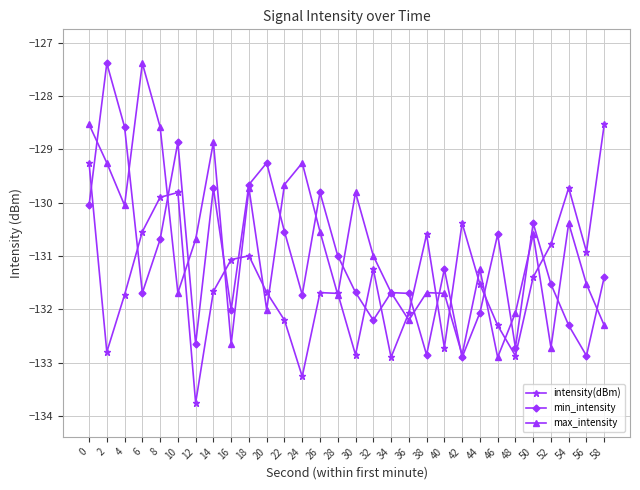

Reading right to left, extract all data points from this chart.

intensity(dBm): 58=-128.5	56=-130.9	54=-129.7	52=-130.8	50=-131.4	48=-132.9	46=-132.3	44=-131.5	42=-130.4	40=-132.7	38=-130.6	36=-132.1	34=-132.9	32=-131.2	30=-132.9	28=-131.7	26=-131.7	24=-133.3	22=-132.2	20=-131.7	18=-131.0	16=-131.1	14=-131.7	12=-133.8	10=-129.8	8=-129.9	6=-130.5	4=-131.7	2=-132.8	0=-129.3
min_intensity: 58=-131.4	56=-132.9	54=-132.3	52=-131.5	50=-130.4	48=-132.7	46=-130.6	44=-132.1	42=-132.9	40=-131.2	38=-132.9	36=-131.7	34=-131.7	32=-132.2	30=-131.7	28=-131.0	26=-129.8	24=-131.7	22=-130.5	20=-129.3	18=-129.7	16=-132.0	14=-129.7	12=-132.6	10=-128.9	8=-130.7	6=-131.7	4=-128.6	2=-127.4	0=-130.0
max_intensity: 58=-132.3	56=-131.5	54=-130.4	52=-132.7	50=-130.6	48=-132.1	46=-132.9	44=-131.2	42=-132.9	40=-131.7	38=-131.7	36=-132.2	34=-131.7	32=-131.0	30=-129.8	28=-131.7	26=-130.5	24=-129.3	22=-129.7	20=-132.0	18=-129.7	16=-132.6	14=-128.9	12=-130.7	10=-131.7	8=-128.6	6=-127.4	4=-130.0	2=-129.3	0=-128.5